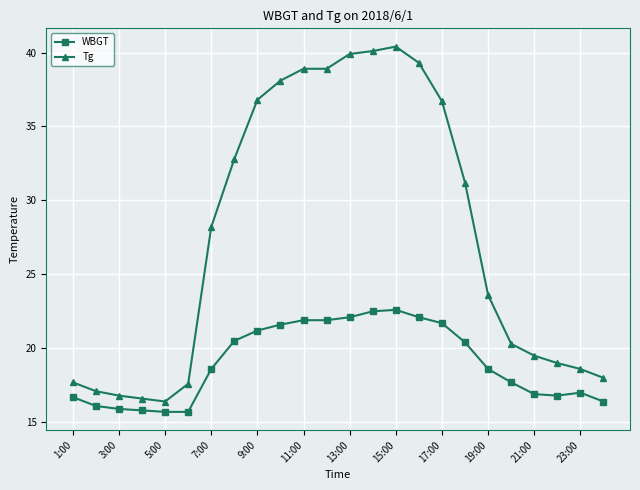

List the series in order of their peak value, highest first.

Tg, WBGT